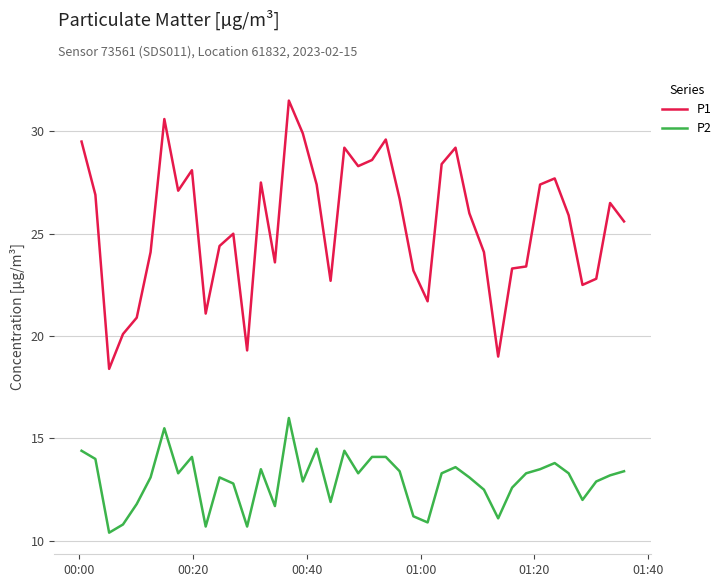

What is the lowest value of the P1 series?

18.4